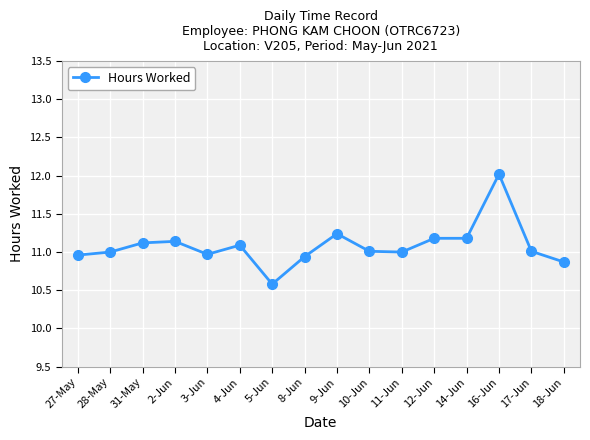

What is the ratio of the value at 16-Jun to the value at 31-May?

1.1